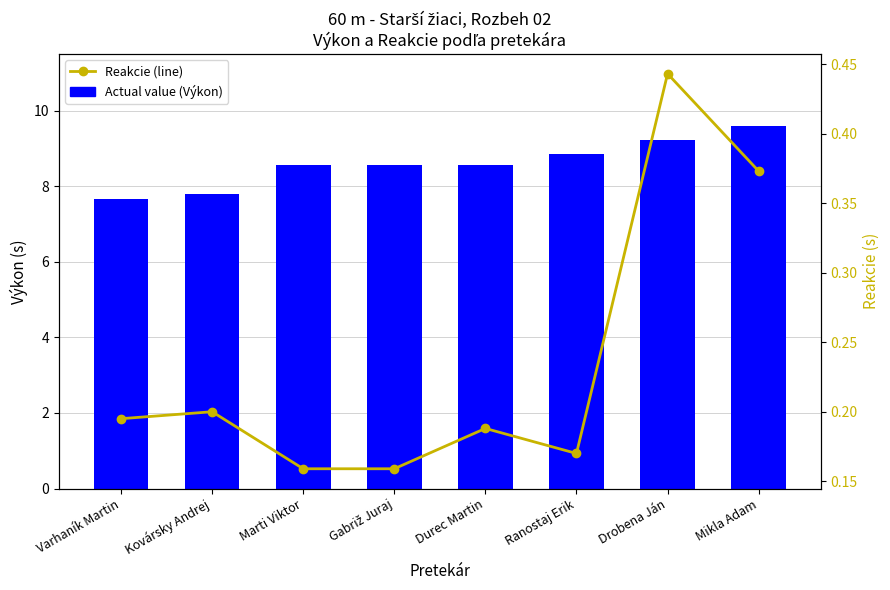

Where is Actual value nearest to the value 8?

Kovársky Andrej